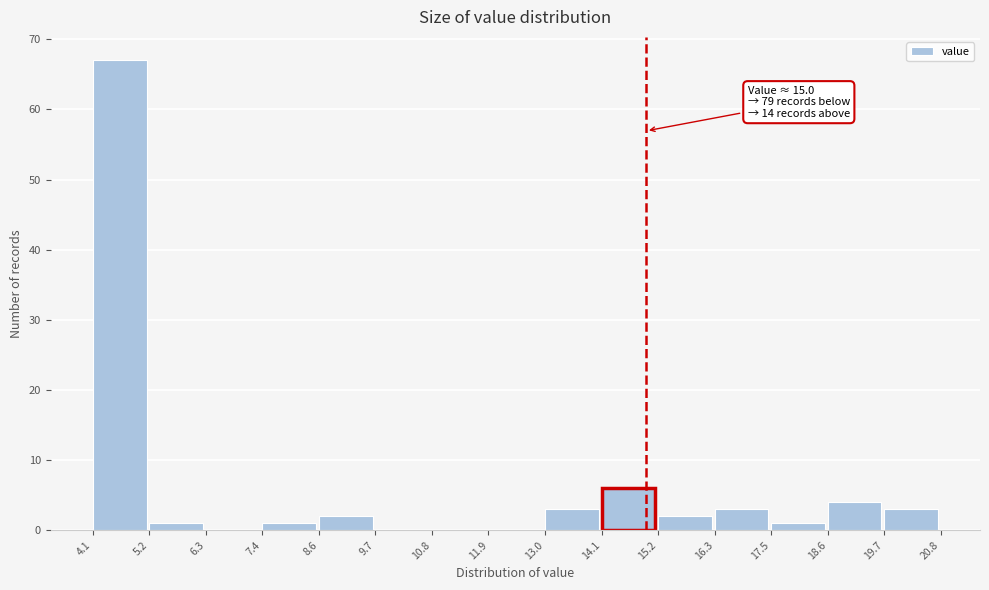

Over which range of the x-axis is the bar tallest?

4.1 to 5.2